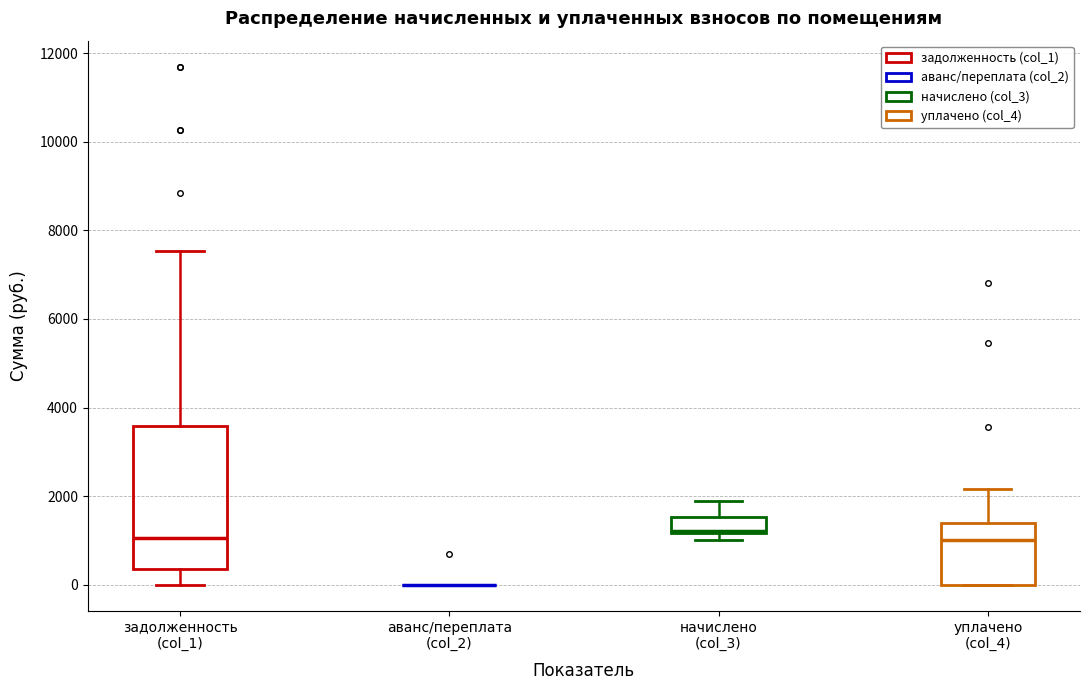

Reading left to right, transcribe this box plot: for each box, give where its median line is, the range the box spans, and where its two whiskers end, as read against the y-axis. The values are not printed on the chart, so give them approximately, as read against the axis.

задолженность (col_1): median 1000, box 400 to 3600, whiskers 0 to 7600
аванс/переплата (col_2): box collapsed to a line at 0, whiskers 0 to 0
начислено (col_3): median 1200, box 1200 to 1600, whiskers 1000 to 1800
уплачено (col_4): median 1000, box 0 to 1400, whiskers 0 to 2200